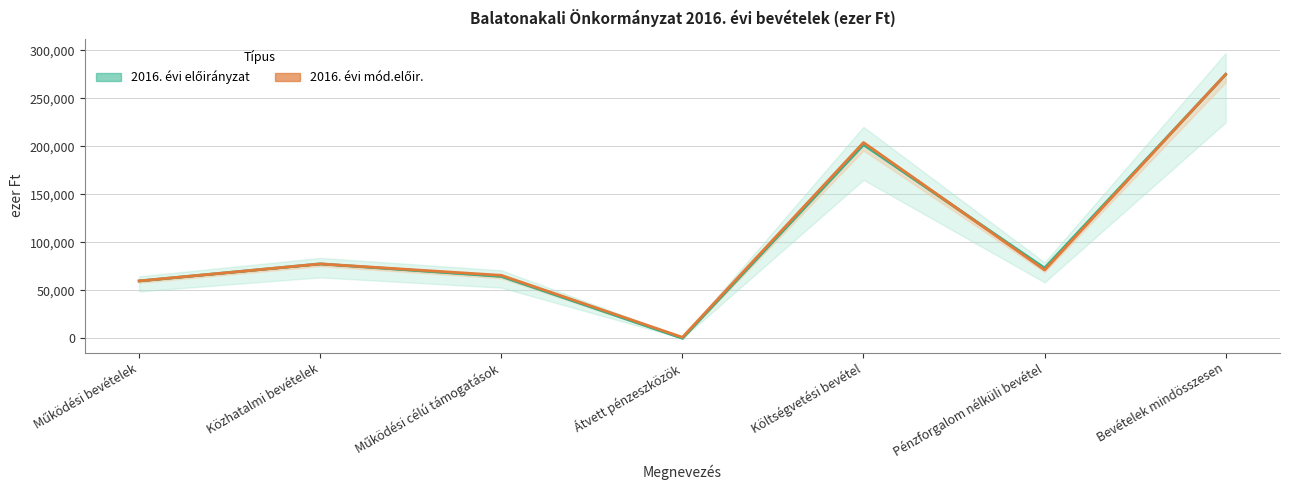

Which series has the widest spread of values?

2016. évi előirányzat